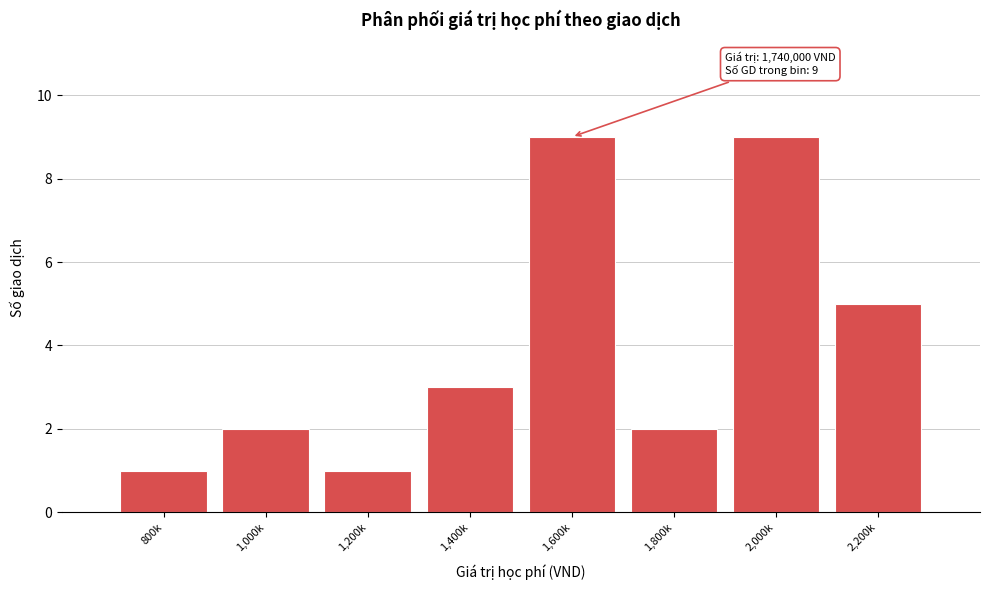

Reading left to right, extract all data points from this chart.

1	2	1	3	9	2	9	5